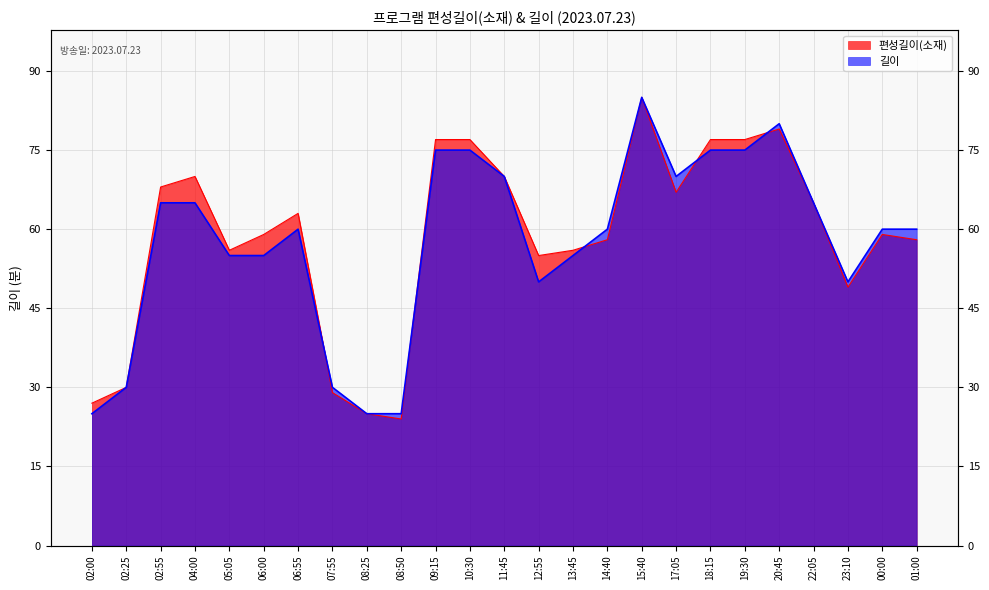

Which series has the widest spread of values?

편성길이(소재)